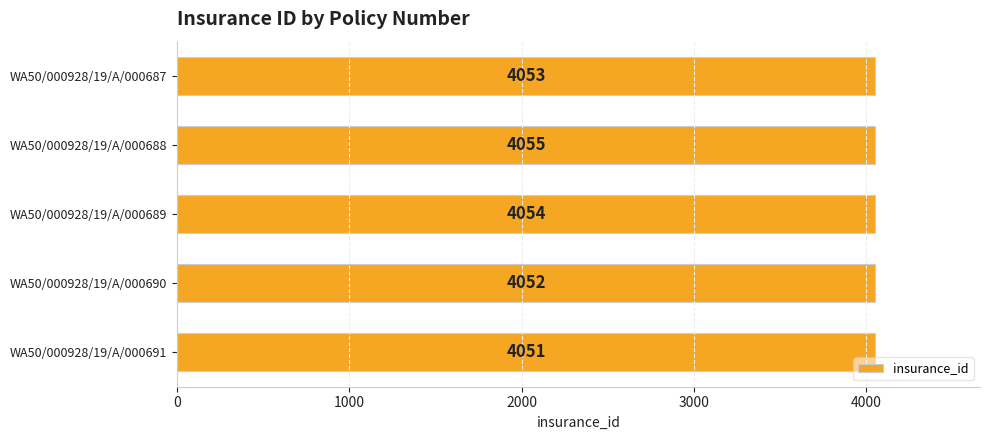

What is the difference between the second highest and second lowest values?

2